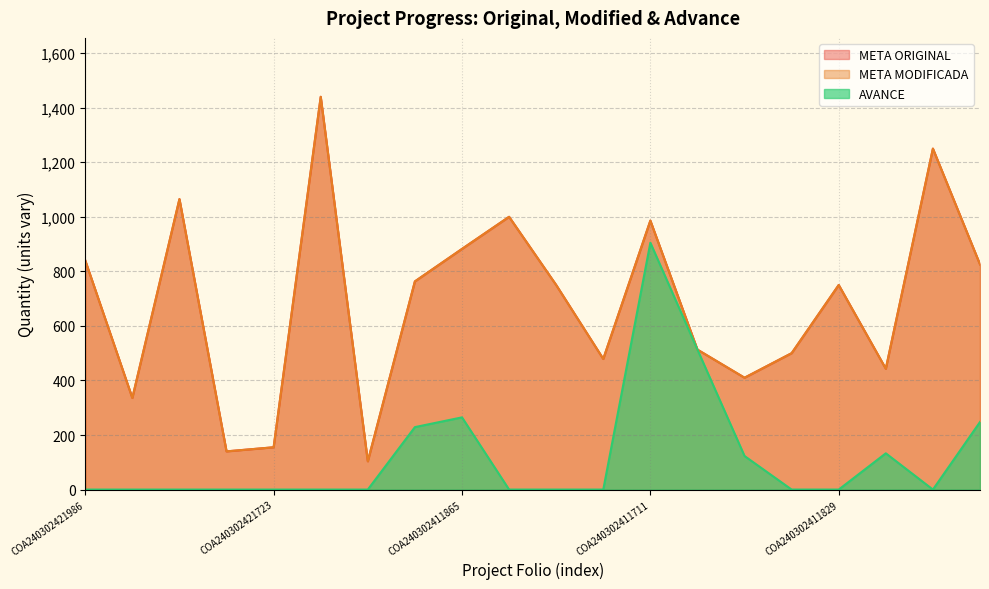

At which label is AVANCE closest to 452?

COA240302434828